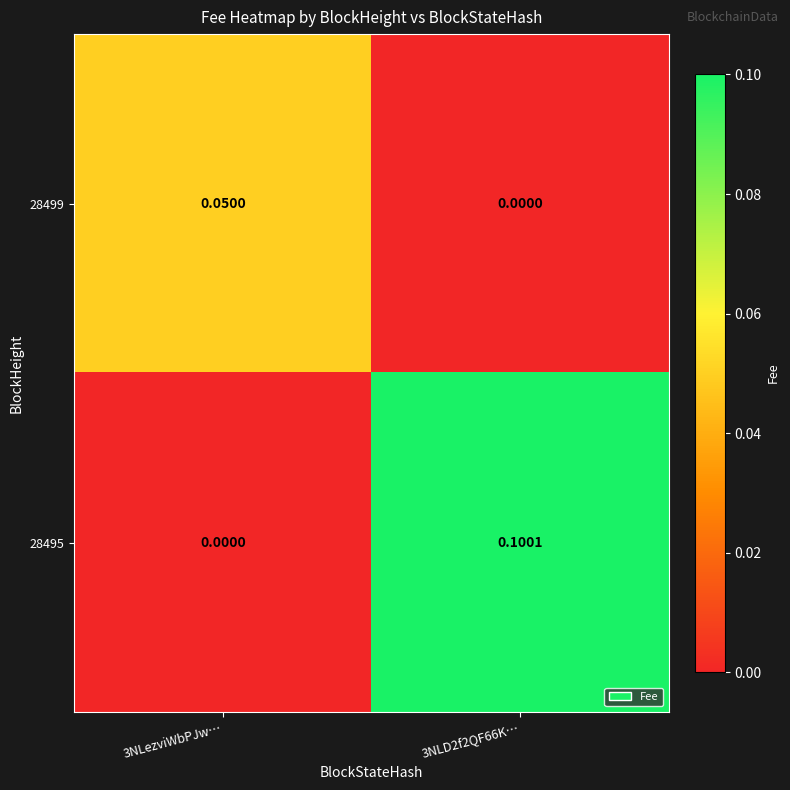

How many values in 28499 are above zero?

1